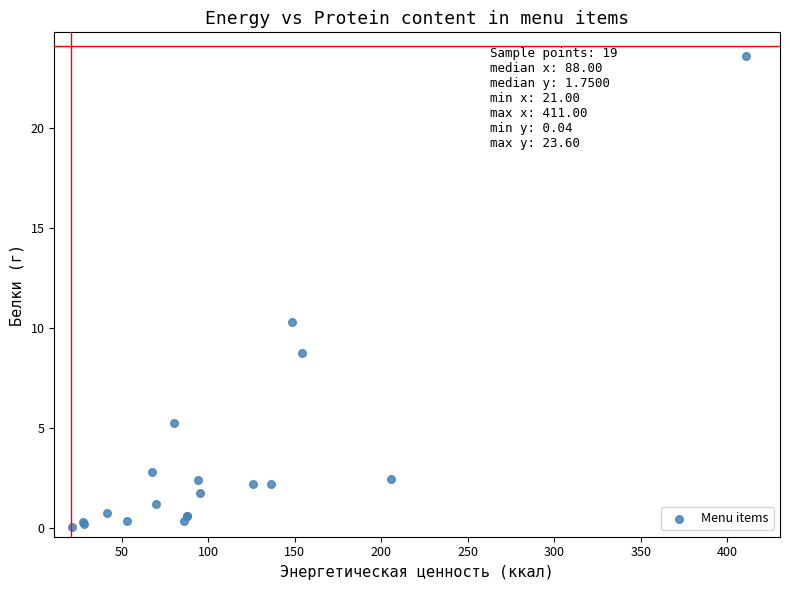

What Y value in the scatter plot is closest to 11?

10.3